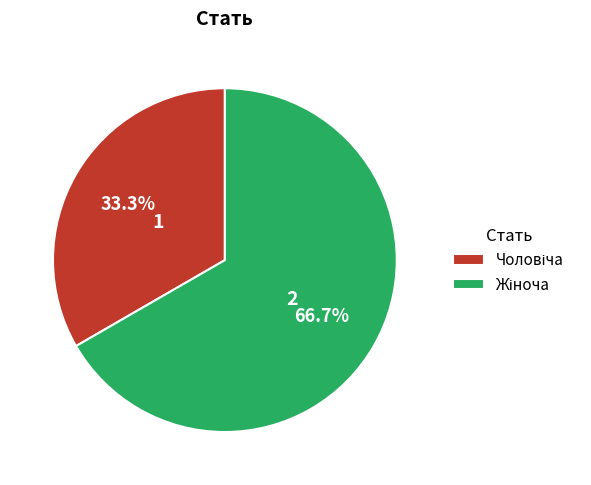

Is there a majority slice in this chart?

Yes